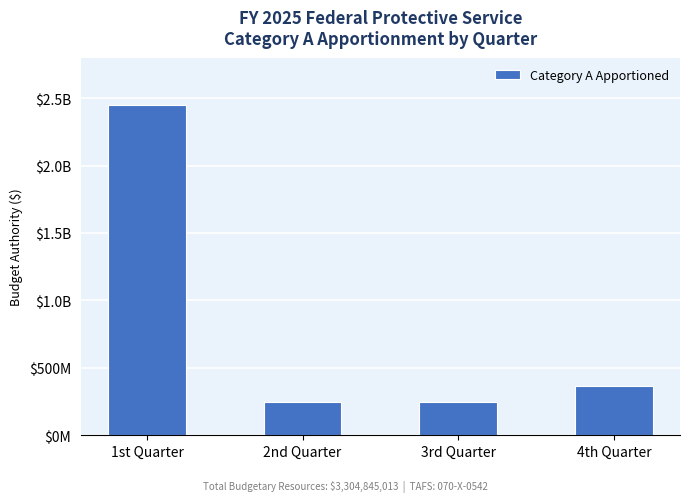

Reading right to left, transcribe all the data shown in this chart.

4th Quarter=366185640	3rd Quarter=244888281	2nd Quarter=244888281	1st Quarter=2448882811